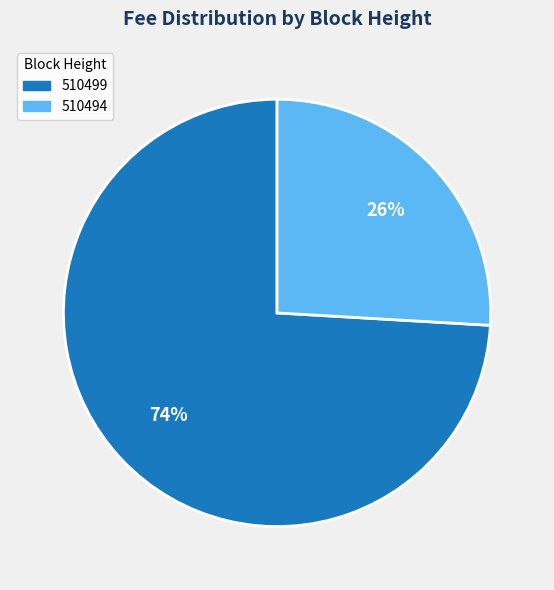

Between 510494 and 510499, which is larger?

510499